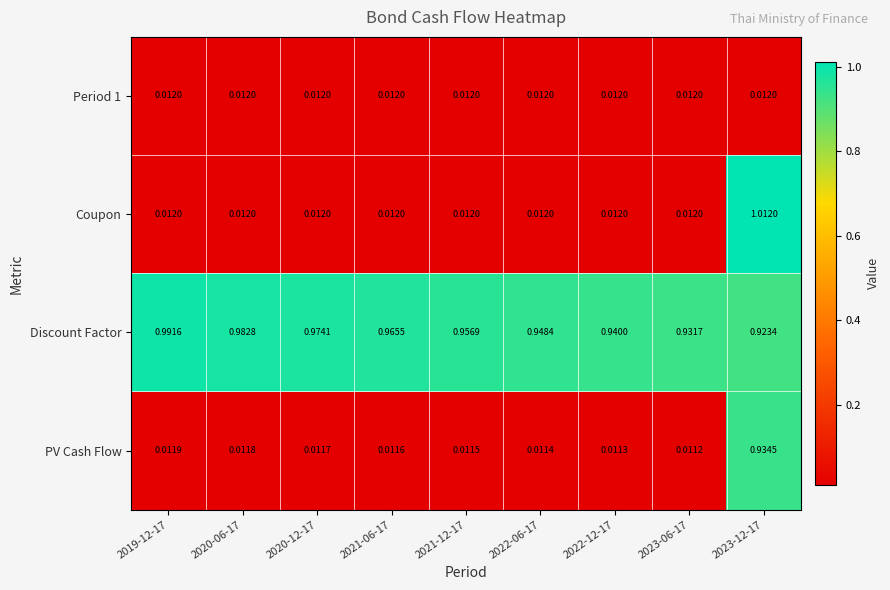

Which label corresponds to the largest value in the chart?

2023-12-17